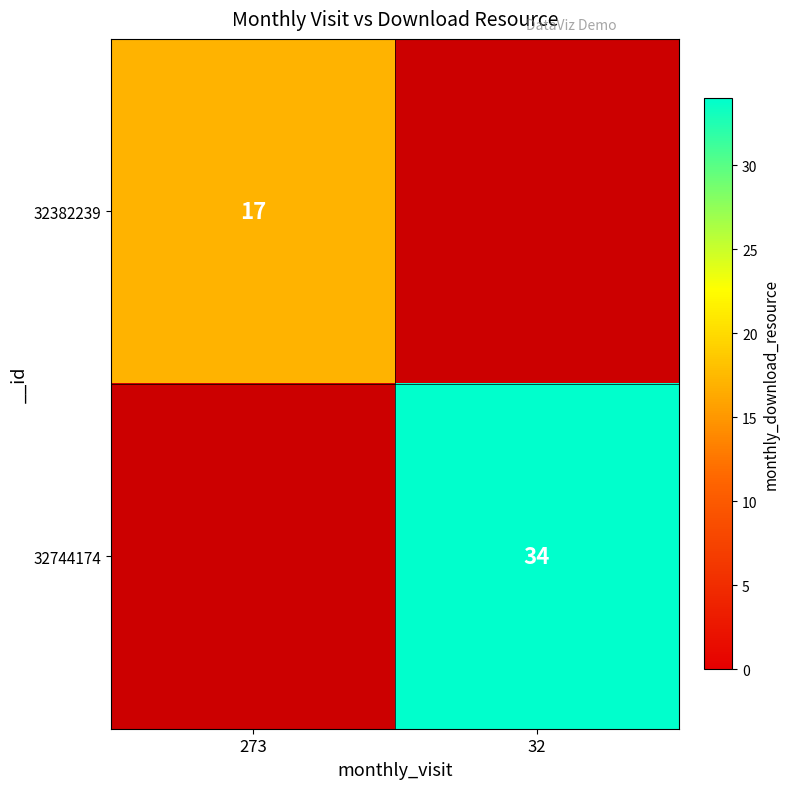

At how many categories does at least one series exceed 17?

1